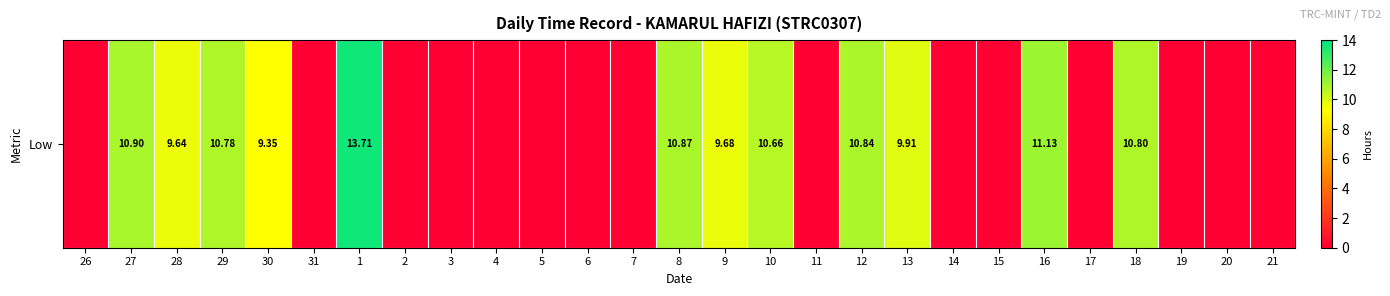

Rank the categories by value from lowest to highest.

26, 31, 2, 3, 4, 5, 6, 7, 11, 14, 15, 17, 19, 20, 21, 30, 28, 9, 13, 10, 29, 18, 12, 8, 27, 16, 1